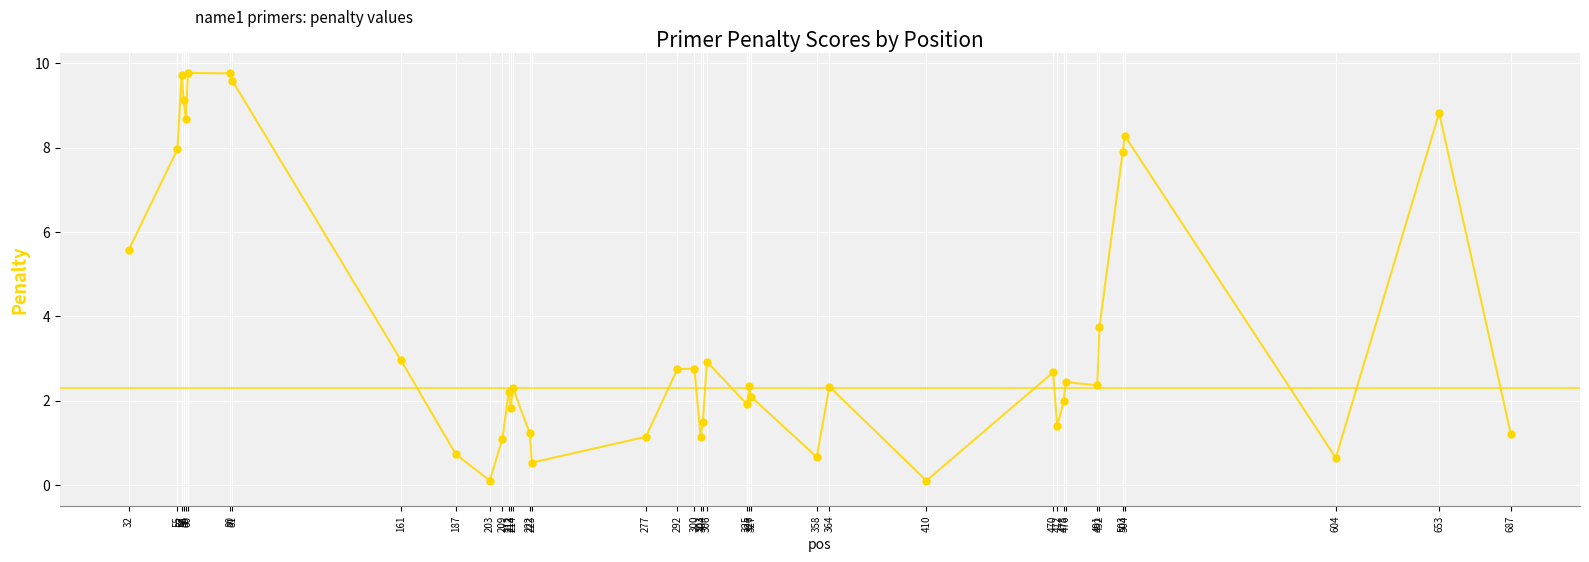

Approximately how many times larger is the value at 303 compared to 60?

0.1